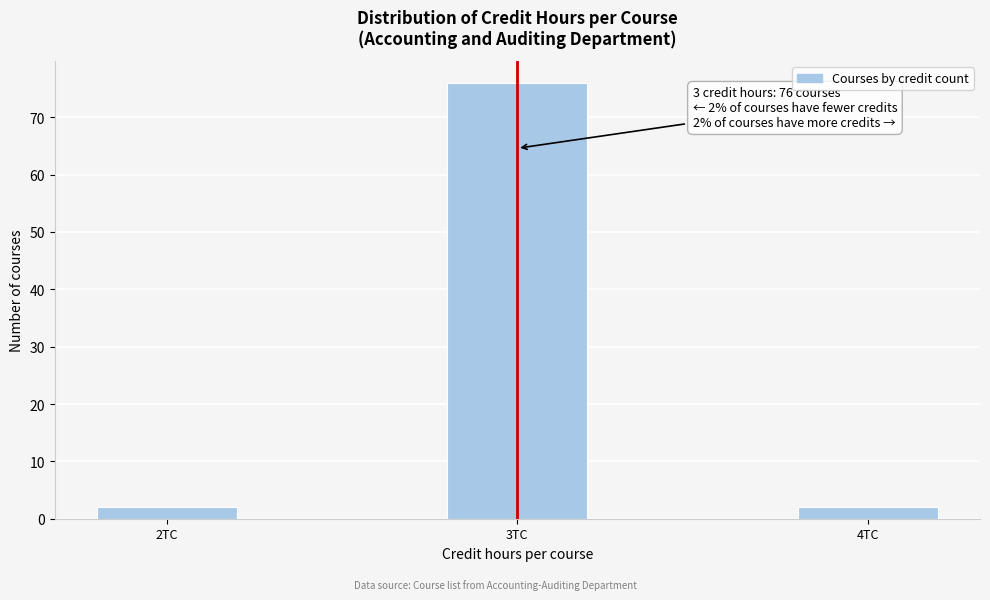

Reading left to right, transcribe all the data shown in this chart.

2	76	2